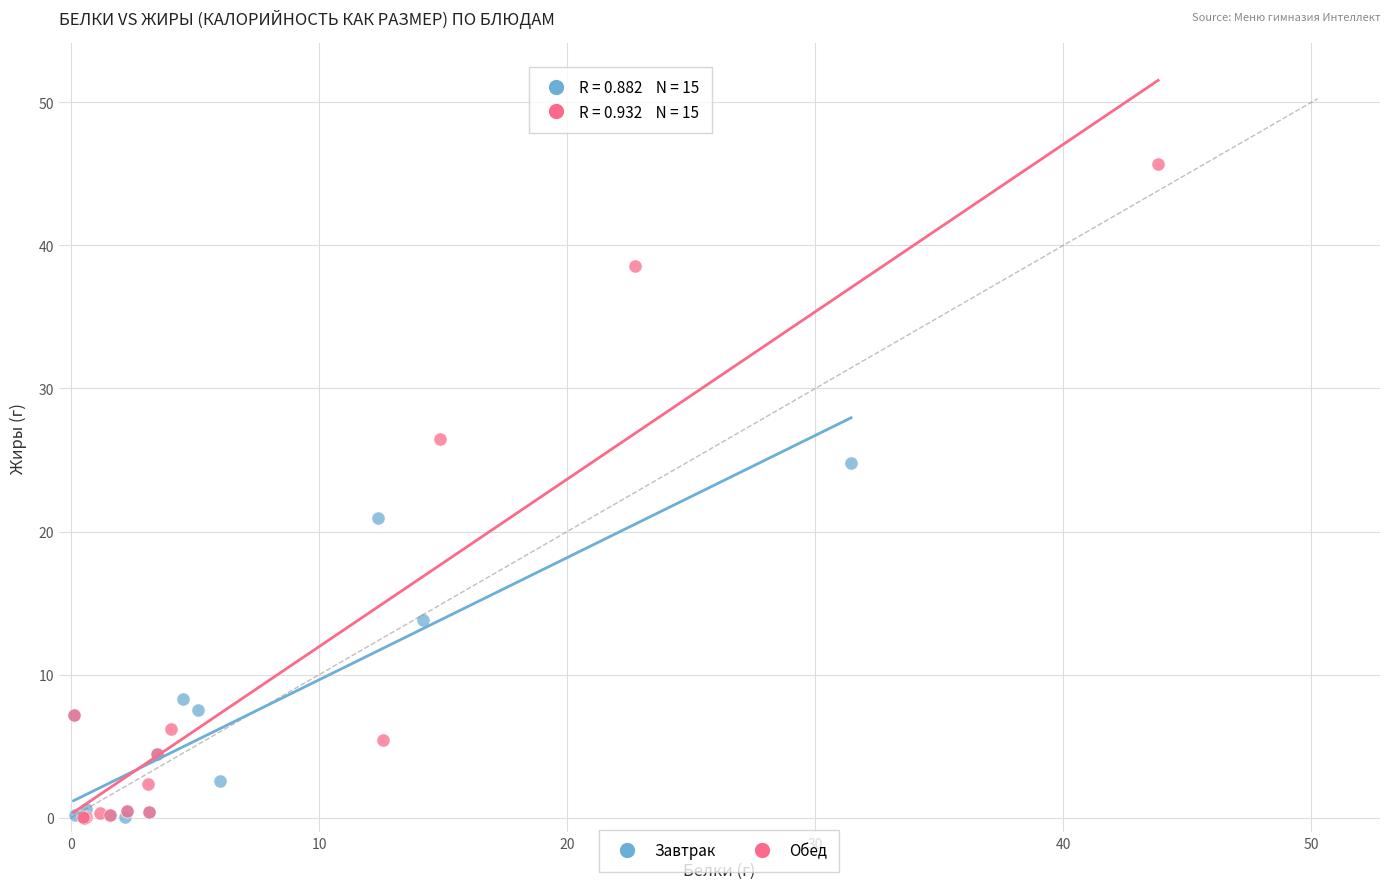

Which series has the widest spread of Y values?

Обед